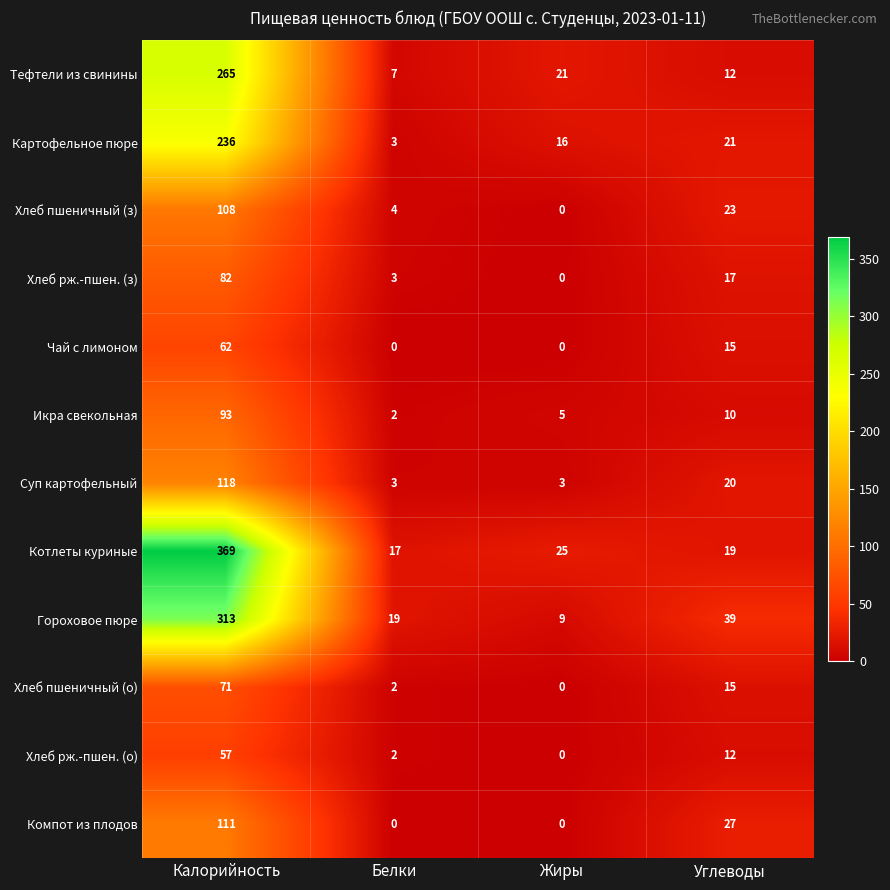

At which category is the sum across all series the highest?

Калорийность